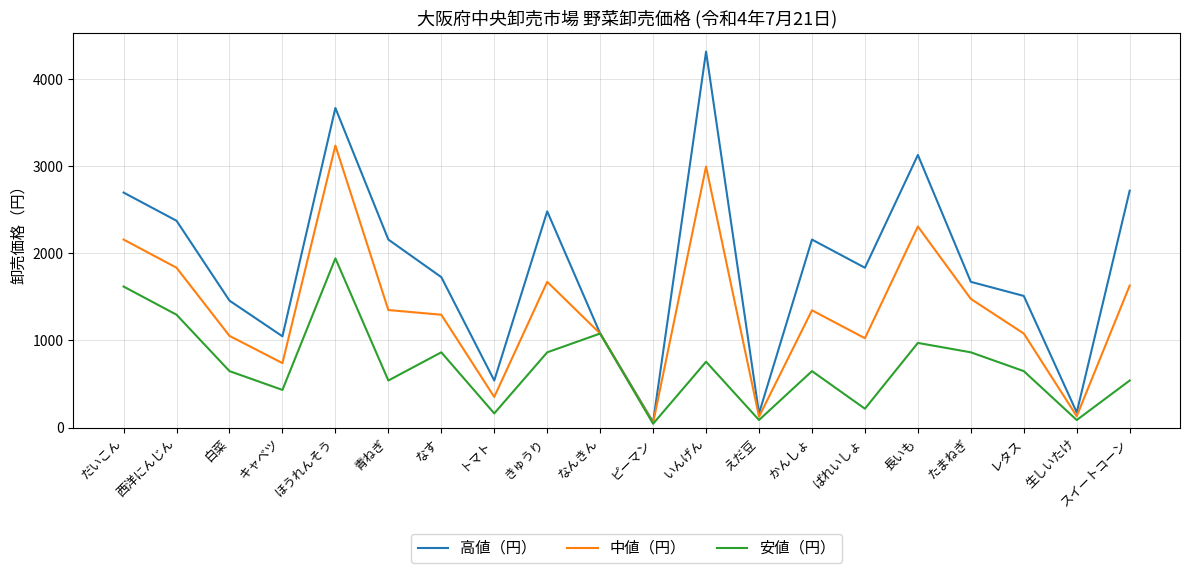

List the series in order of their overall mean, highest first.

高値（円）, 中値（円）, 安値（円）